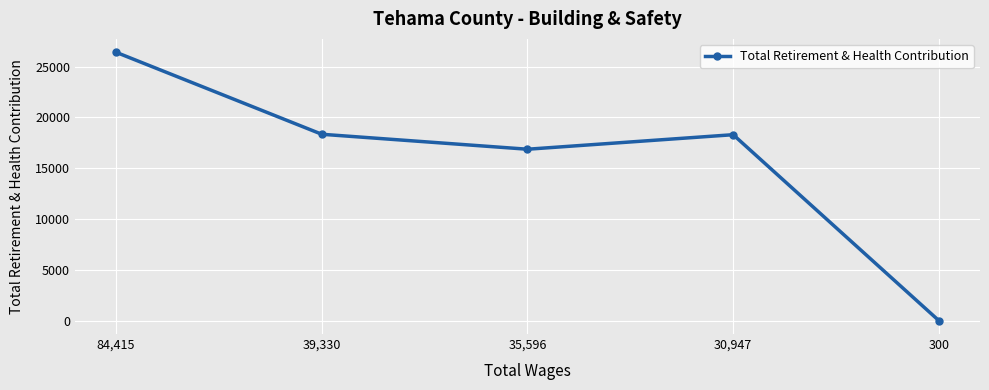

Between 300 and 39,330, which is larger?

39,330